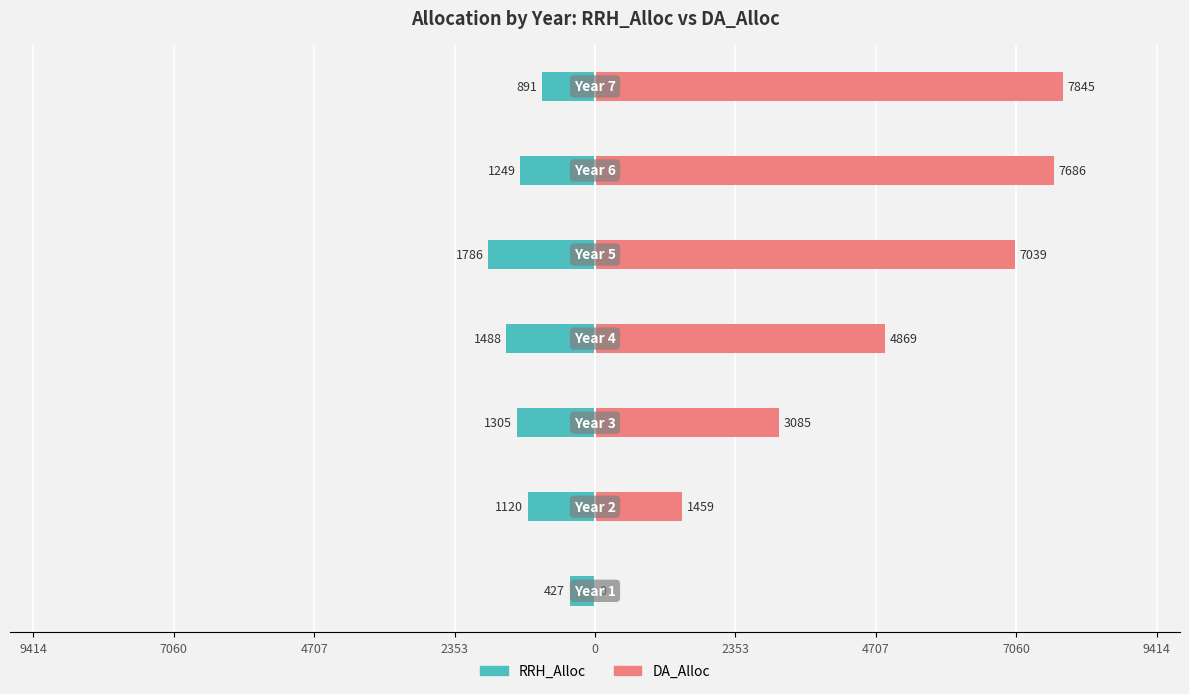

What is the difference between the highest and lowest values at 4707?

4390